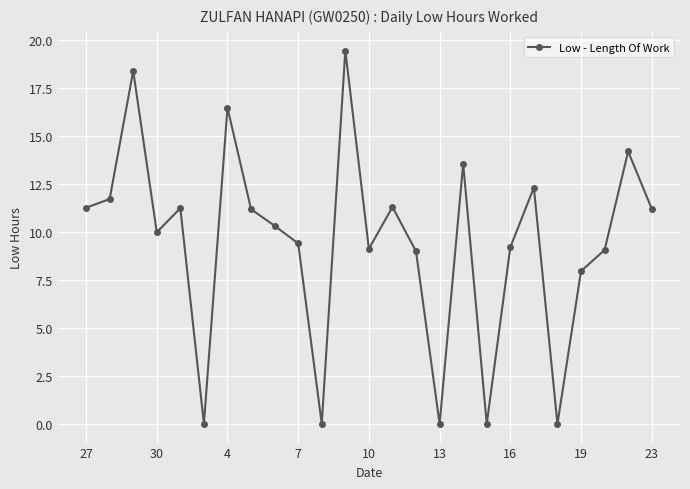

What is the difference between the second highest and minimum values?

18.4